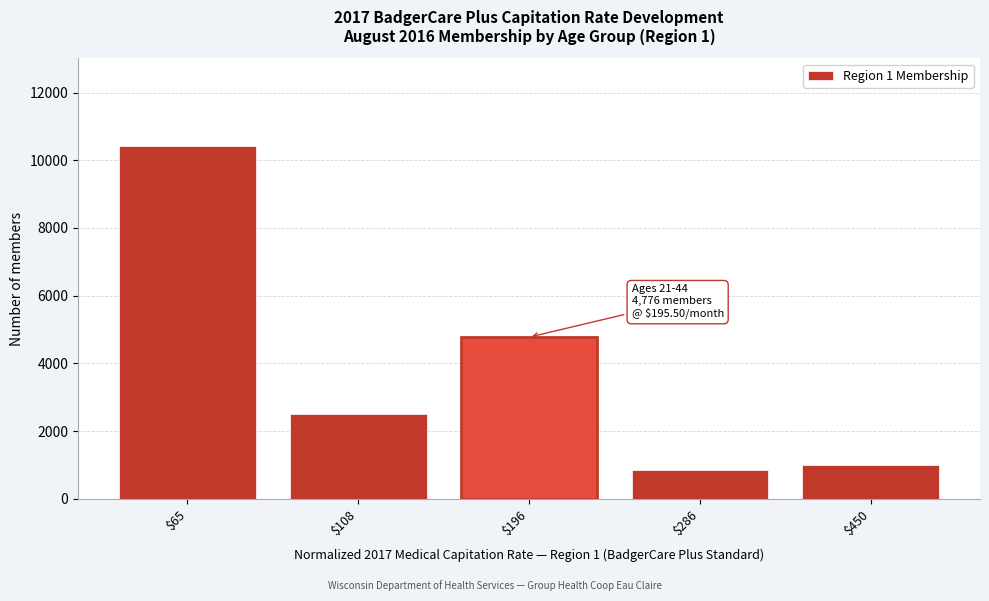

Reading right to left, extract all data points from this chart.

999	844	4776	2496	10407